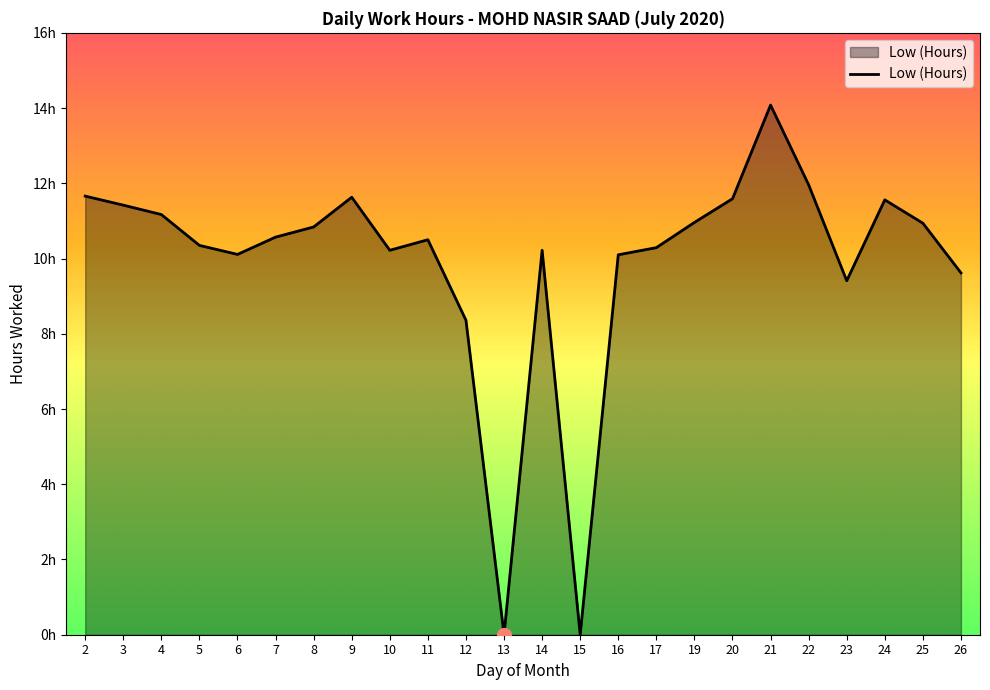

What is the difference between the second highest and second lowest values?

12.0